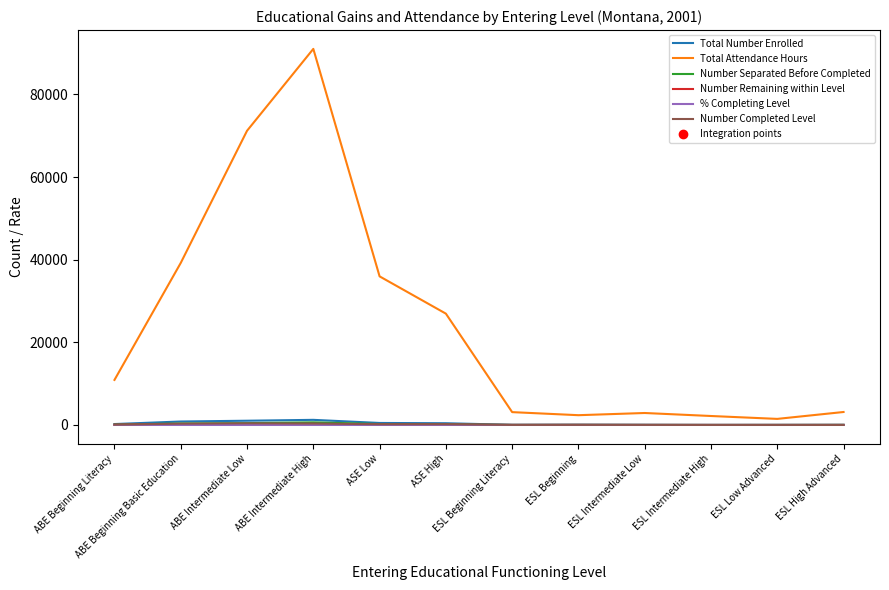

At which category is the sum across all series the highest?

ABE Intermediate High